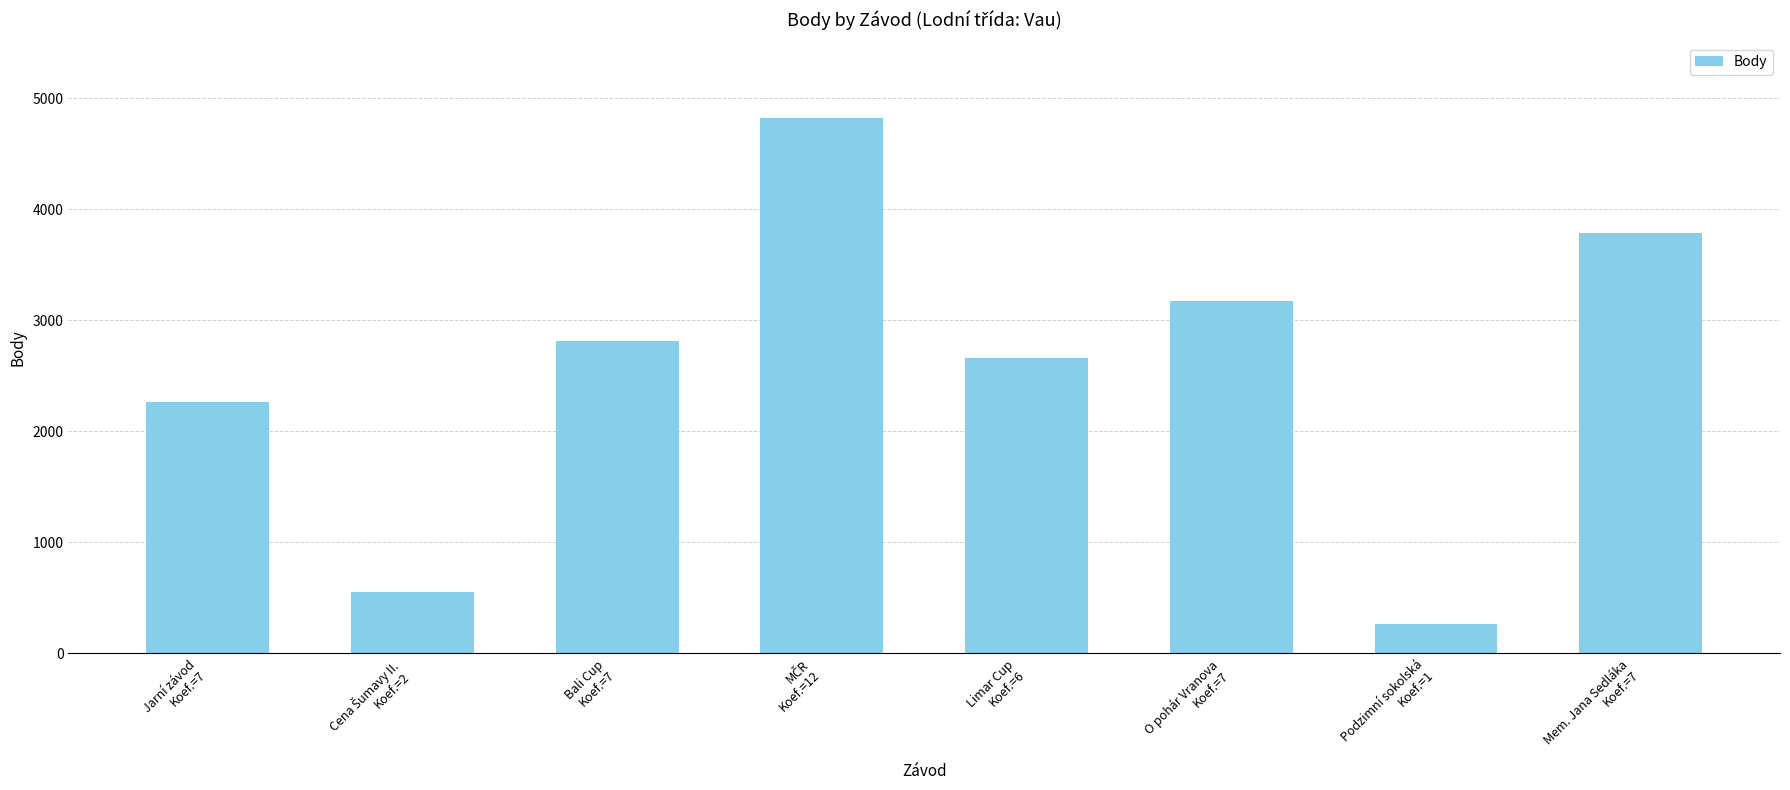

Where is the data nearest to the value 2544?

Limar Cup
Koef.=6